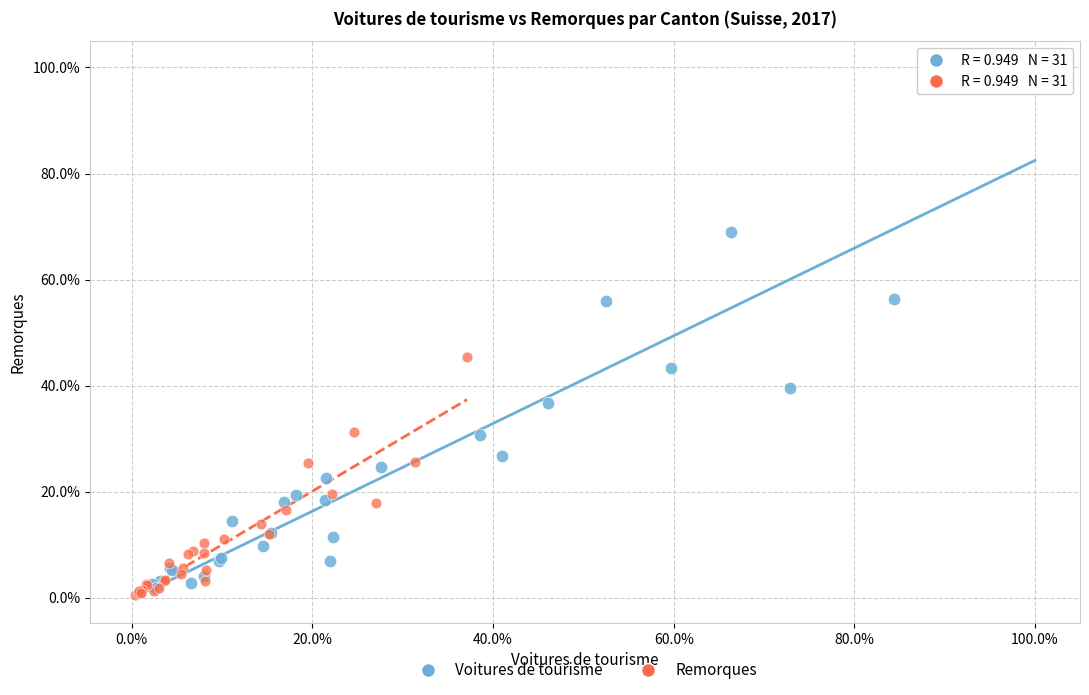

Which series has the widest spread of Y values?

Voitures de tourisme